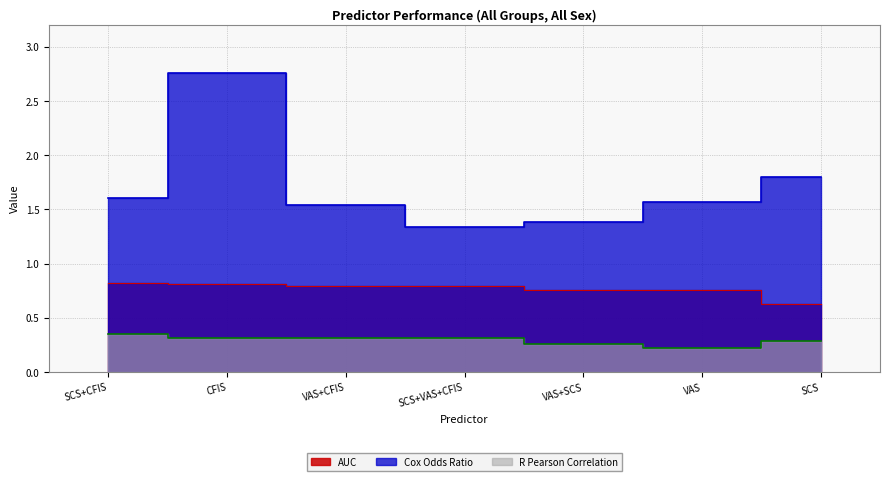

The AUC series shows 0.8 at CFIS. True or false?

True